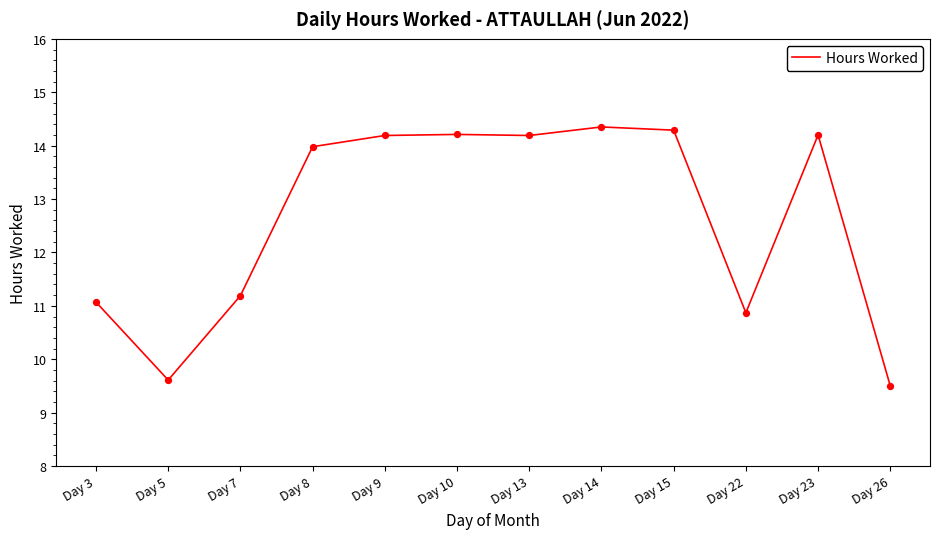

What is the change in value from Day 7 to Day 26?

-1.7